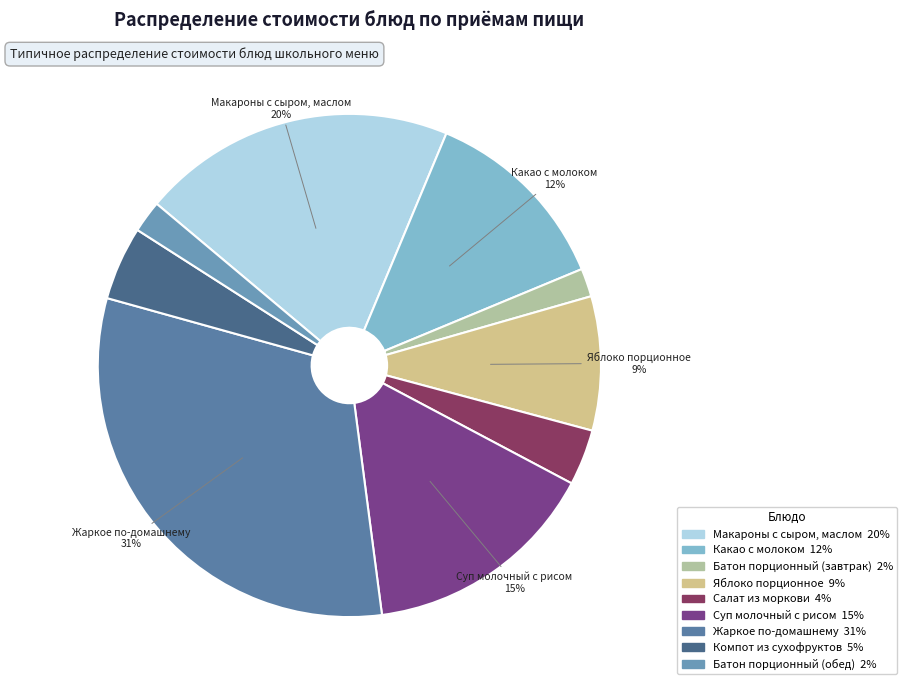

Do Салат из моркови and Суп молочный с рисом together represent more than half of the pie?

No